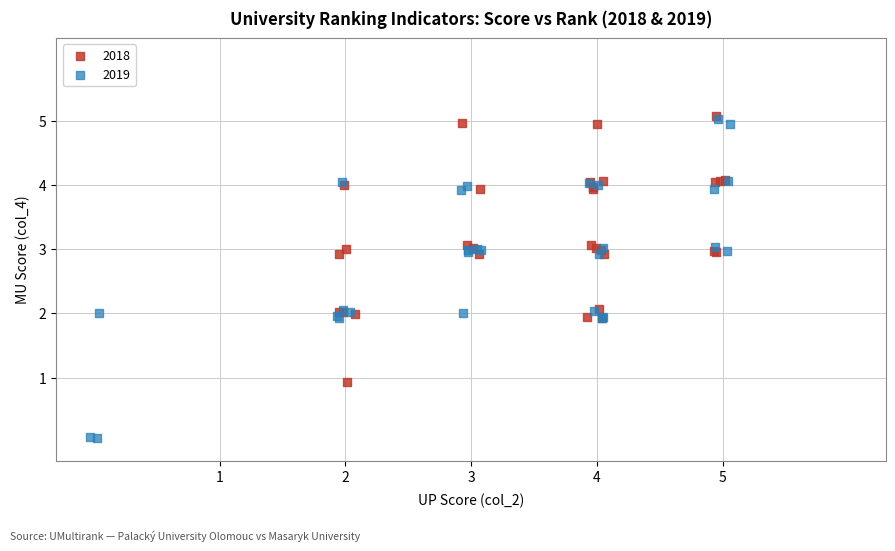

Which series reaches the minimum Y coordinate?

2019